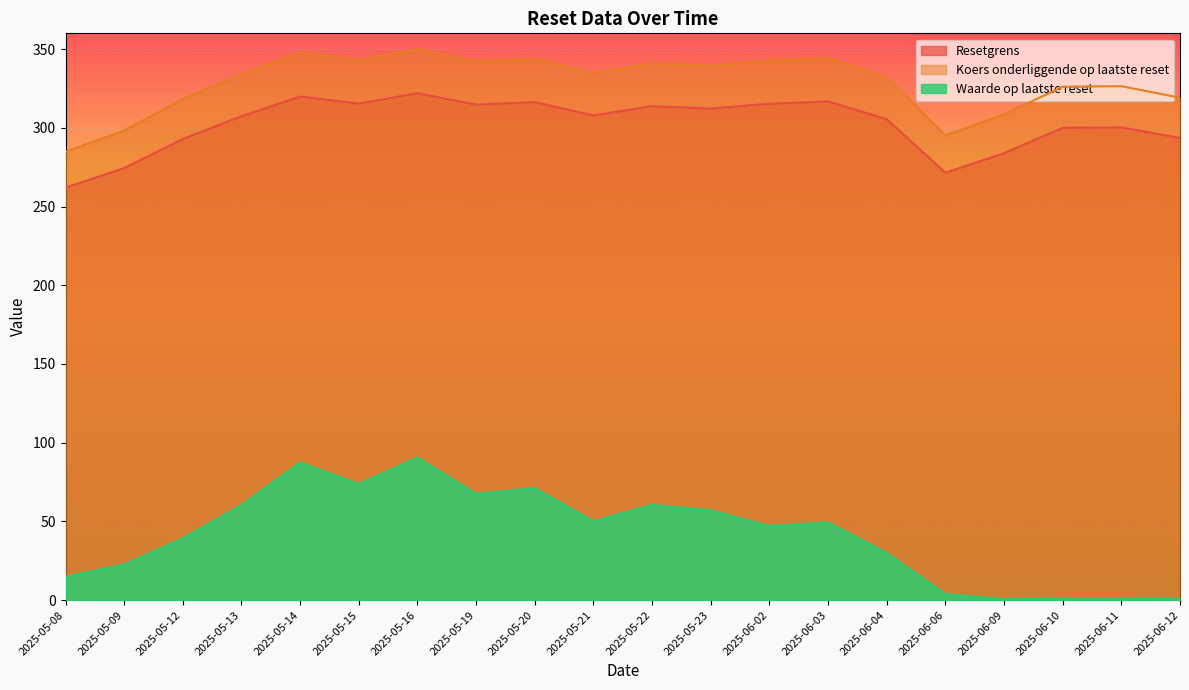

Rank the series at 2025-05-09 from highest to lowest value.

Koers onderliggende op laatste reset, Resetgrens, Waarde op laatste reset